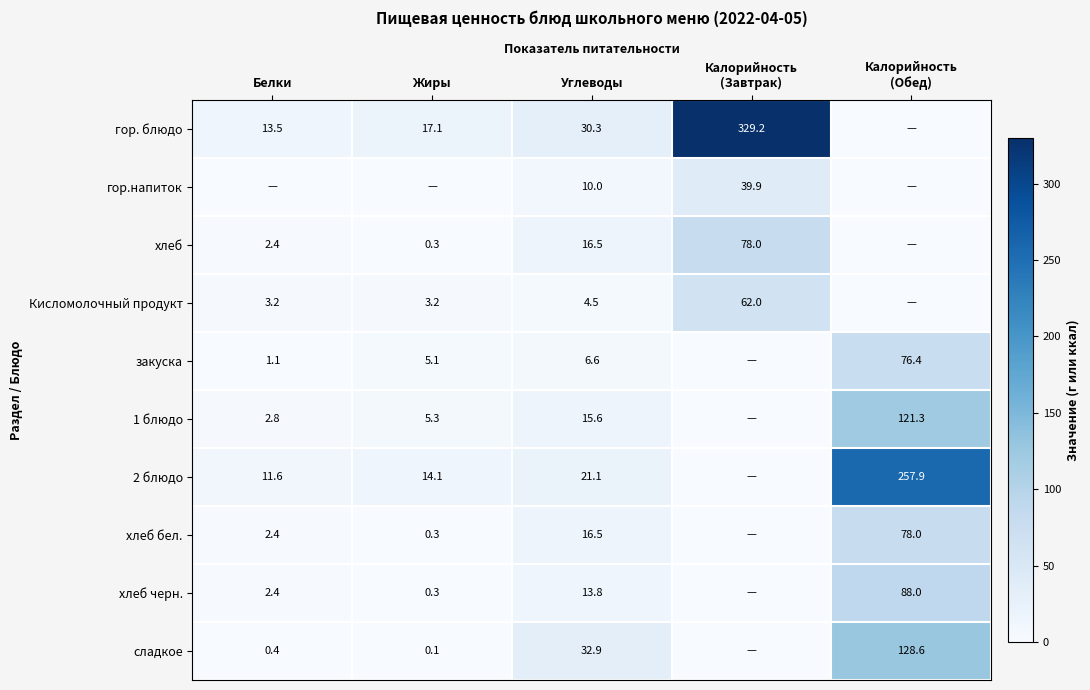

The гор. блюдо series shows 20.2 at Белки. True or false?

False